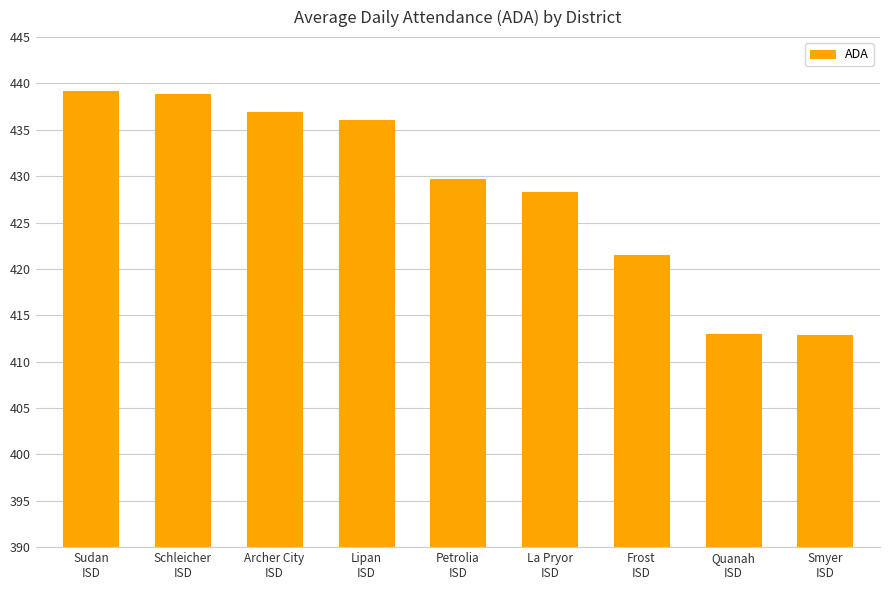

Read the value at Archer City
ISD.

436.9